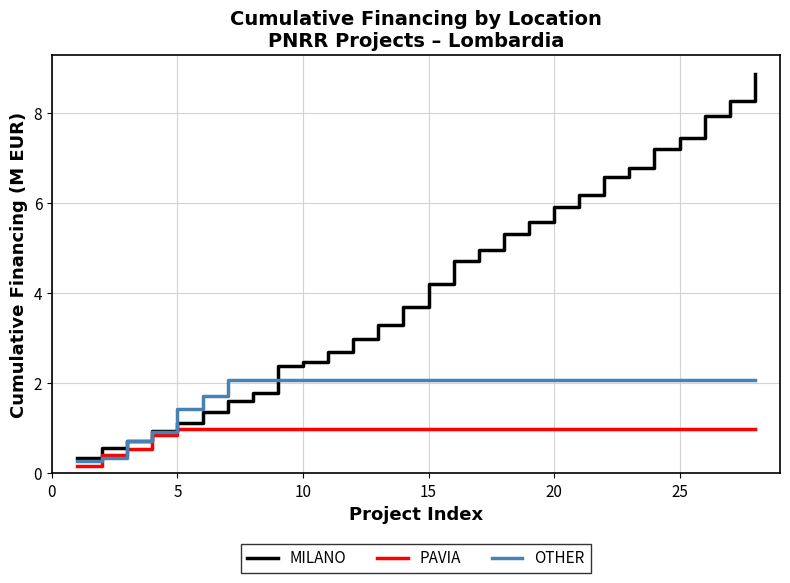

Which series has the widest spread of values?

MILANO